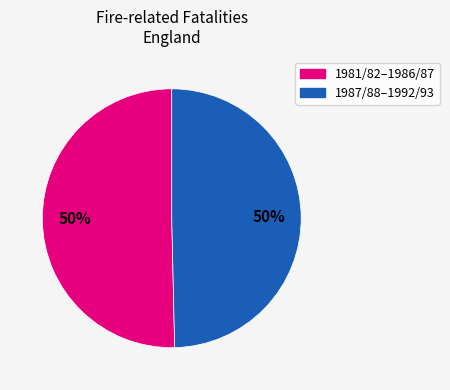

How many slices are in this pie chart?

2